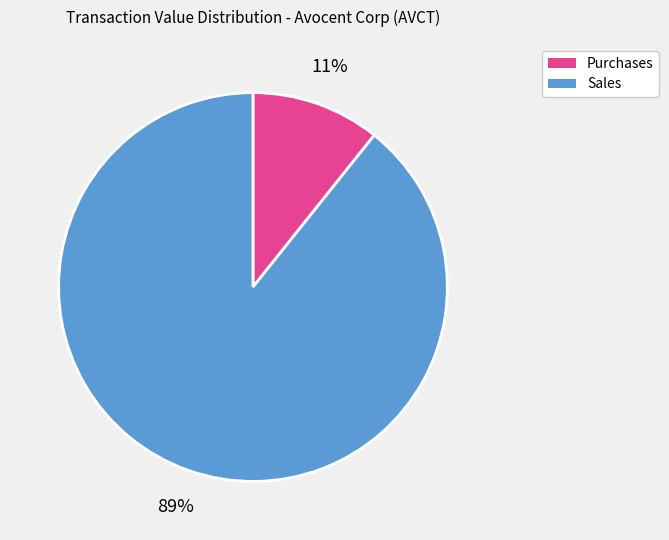

To the nearest percent, what is the average slice percentage?

50%